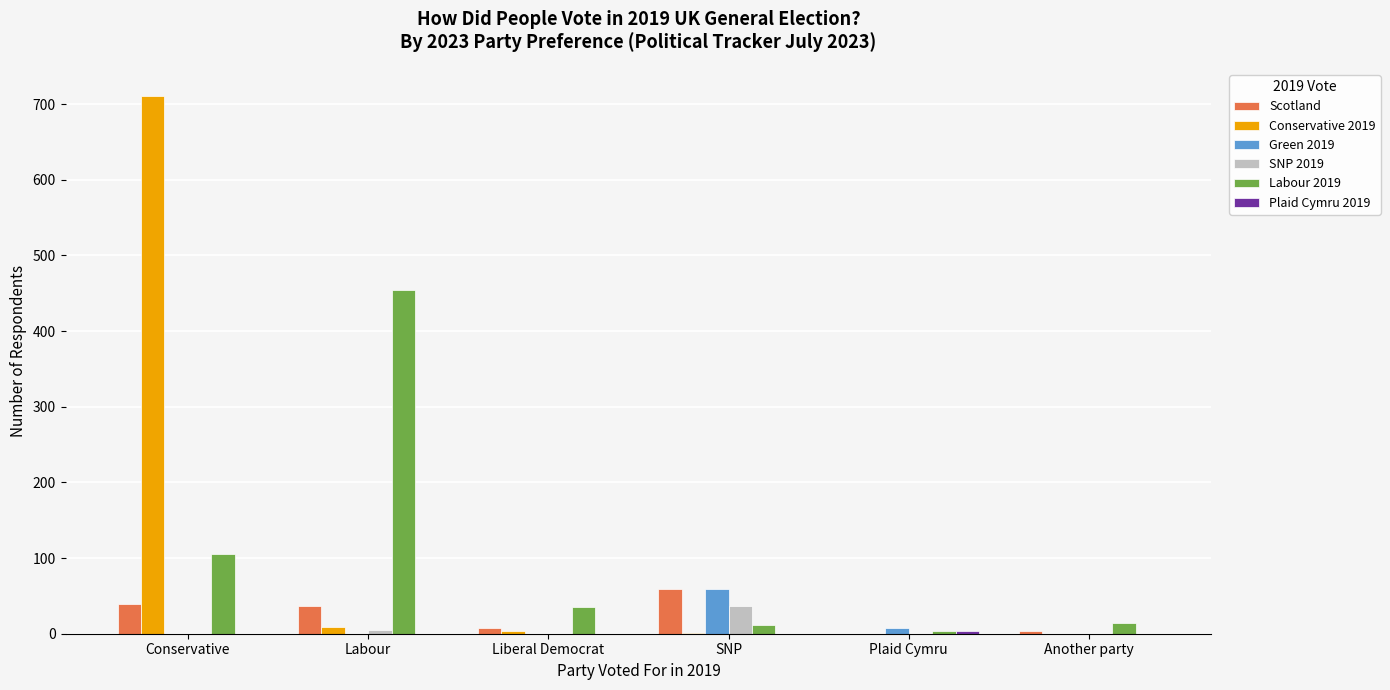

What is the greatest value displayed?

711